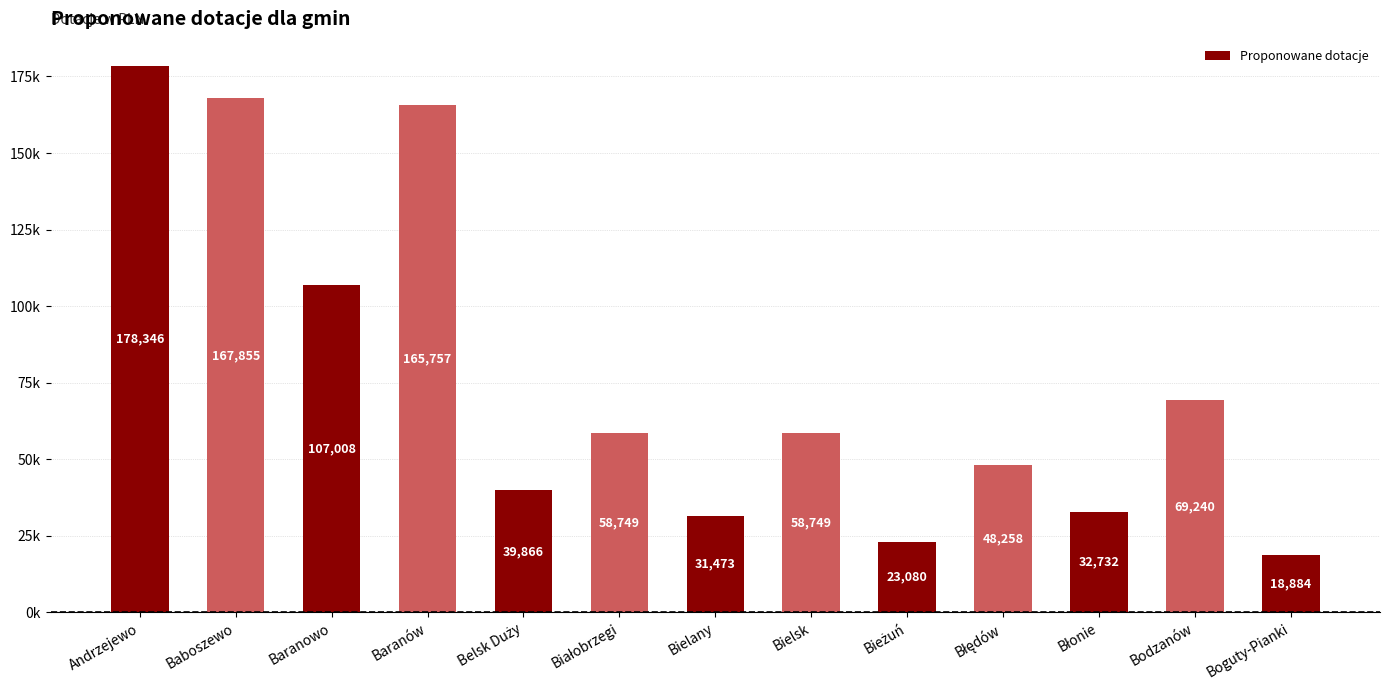

Does the chart contain any negative values?

No